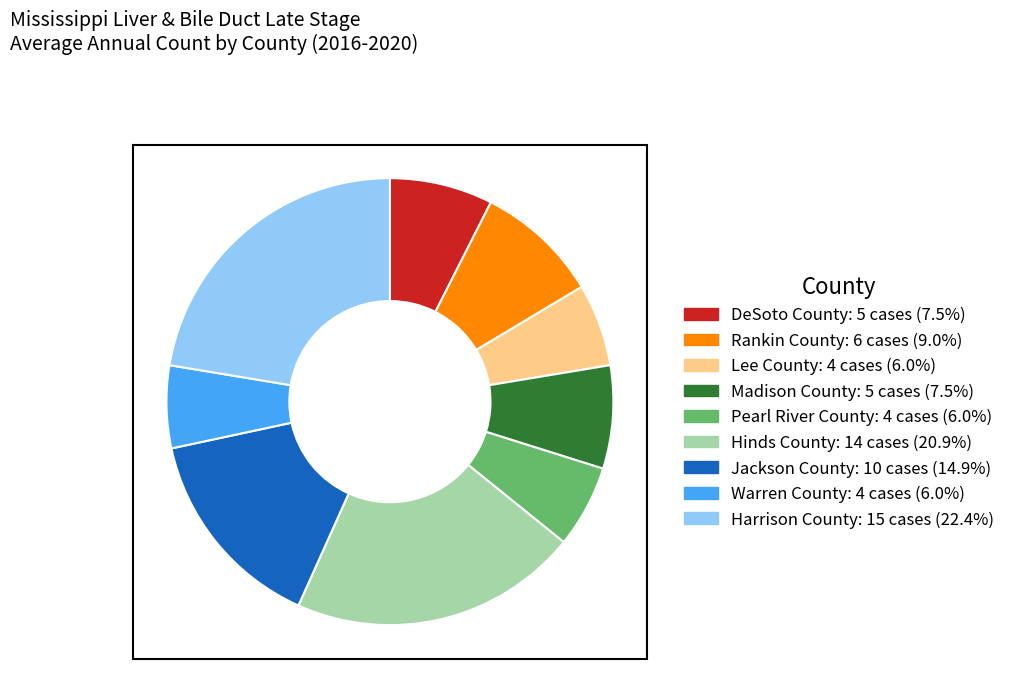

Which has a higher value, Harrison County or Rankin County?

Harrison County